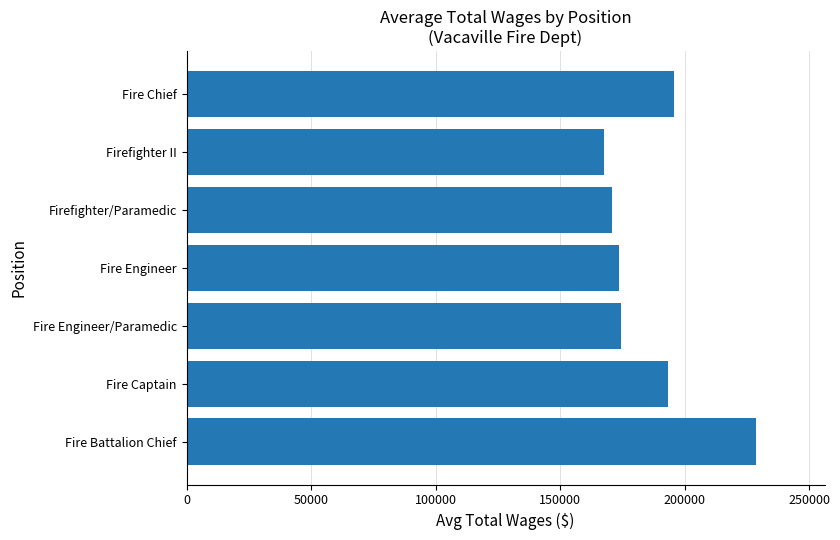

What is the change in value from Fire Engineer/Paramedic to Firefighter II?

-6758